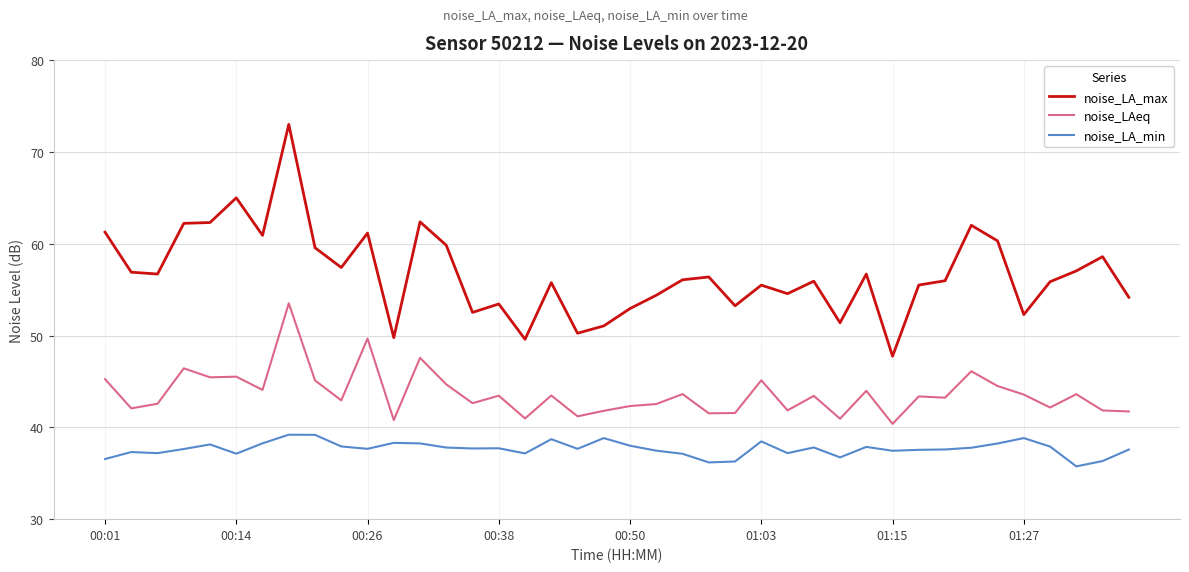

What is the maximum value for noise_LAeq?

53.5